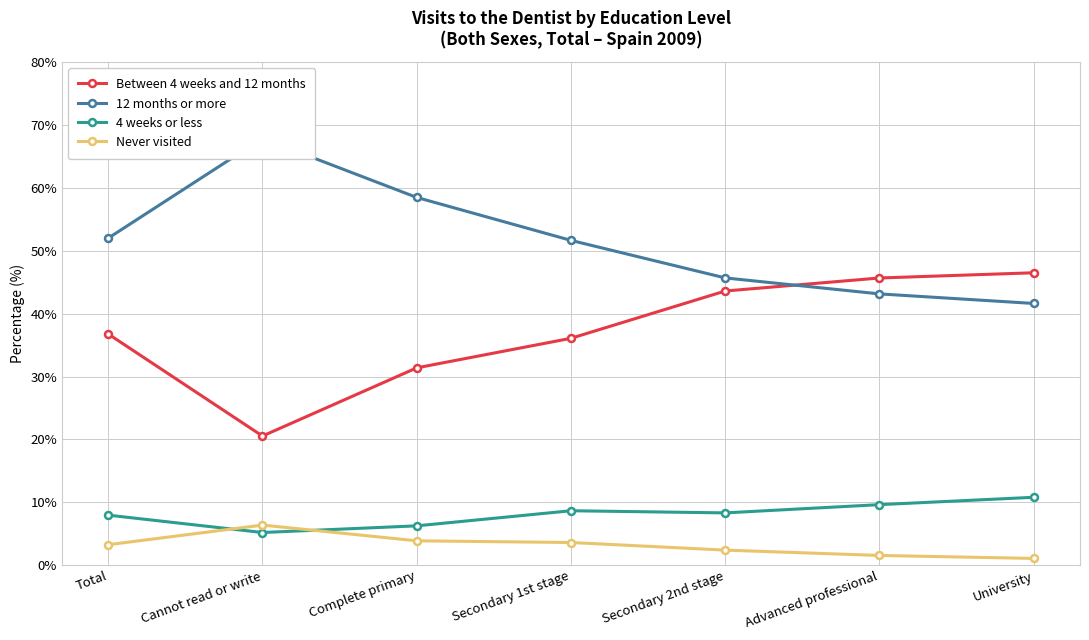

What is the difference between the second highest and minimum values in the 4 weeks or less series?

4.4